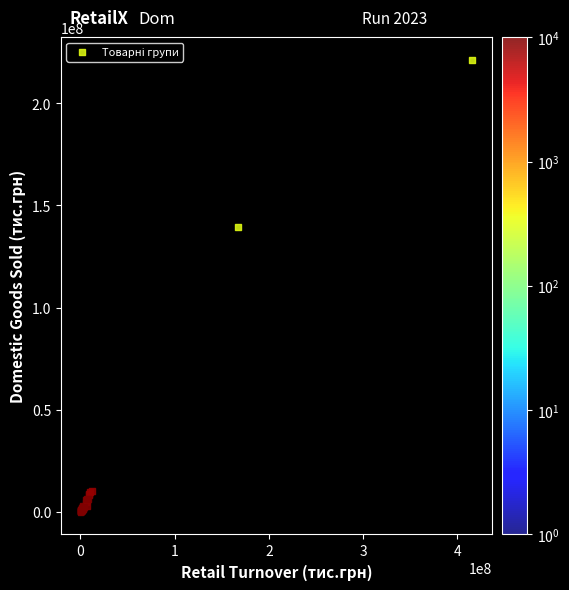

What Y value in the scatter plot is closest to 110652888?

139309288.4